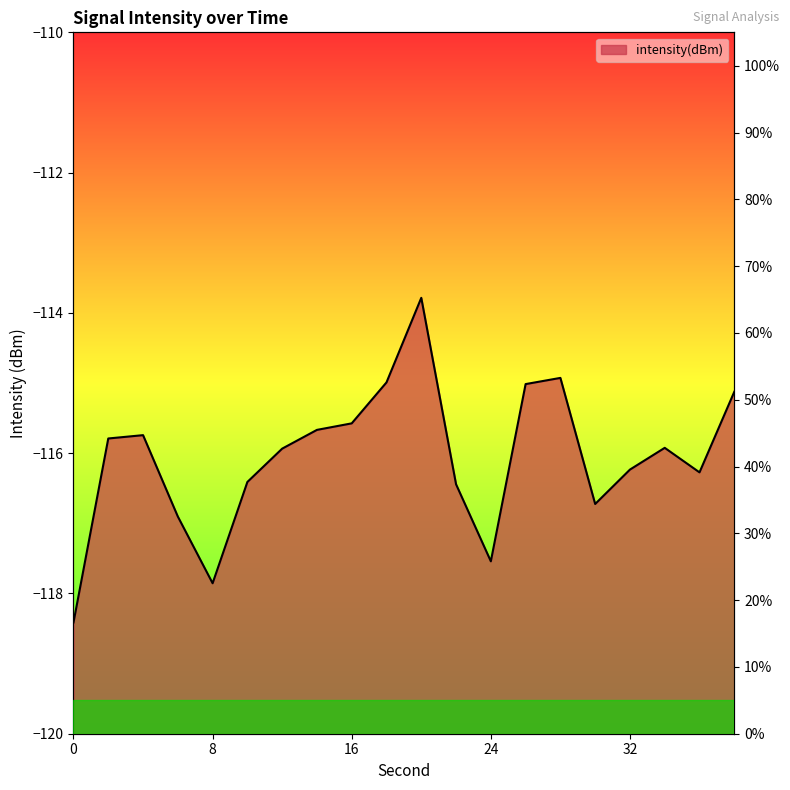

Does the chart display data point markers on the line(s)?

No